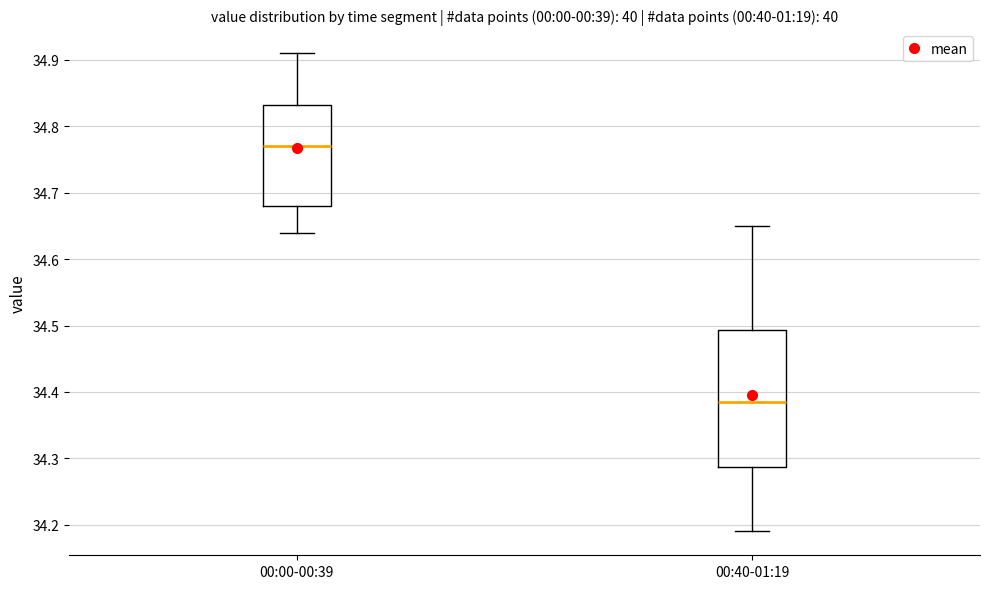

Reading left to right, read every box against the y-axis: the position of its median line, the range the box covers, and the ends of its whiskers. The values are not printed on the chart, so give them approximately, as read against the axis.

00:00-00:39: median 34.77, box 34.68 to 34.83, whiskers 34.64 to 34.91
00:40-01:19: median 34.39, box 34.29 to 34.49, whiskers 34.19 to 34.65